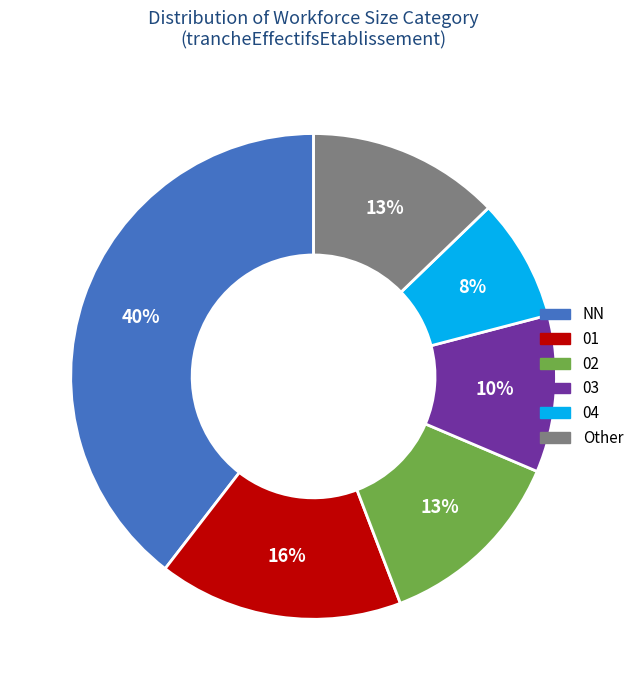

To the nearest percent, what is the combined percentage of Other and 01?

29%